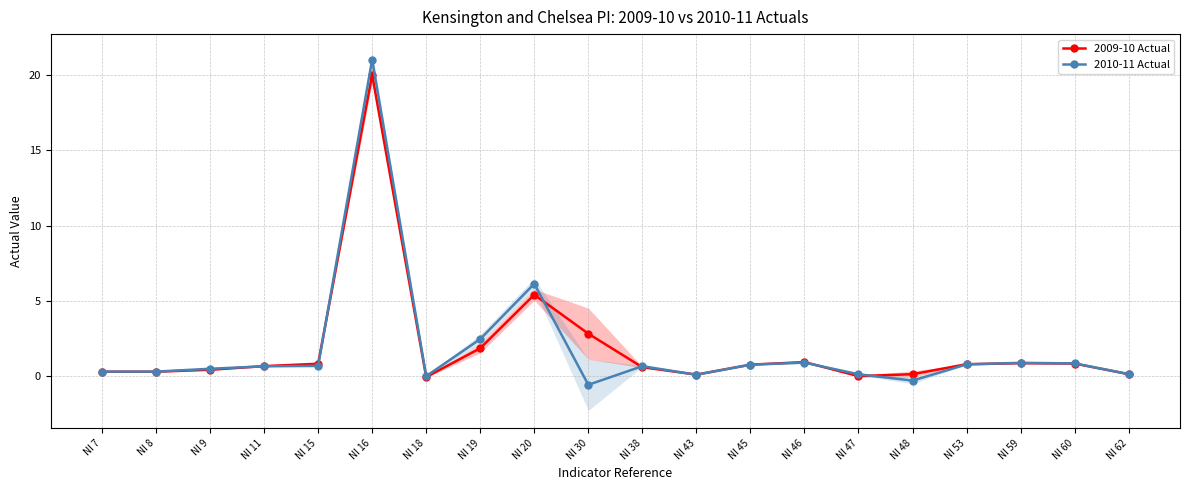

Which label corresponds to the smallest value in the chart?

NI 30